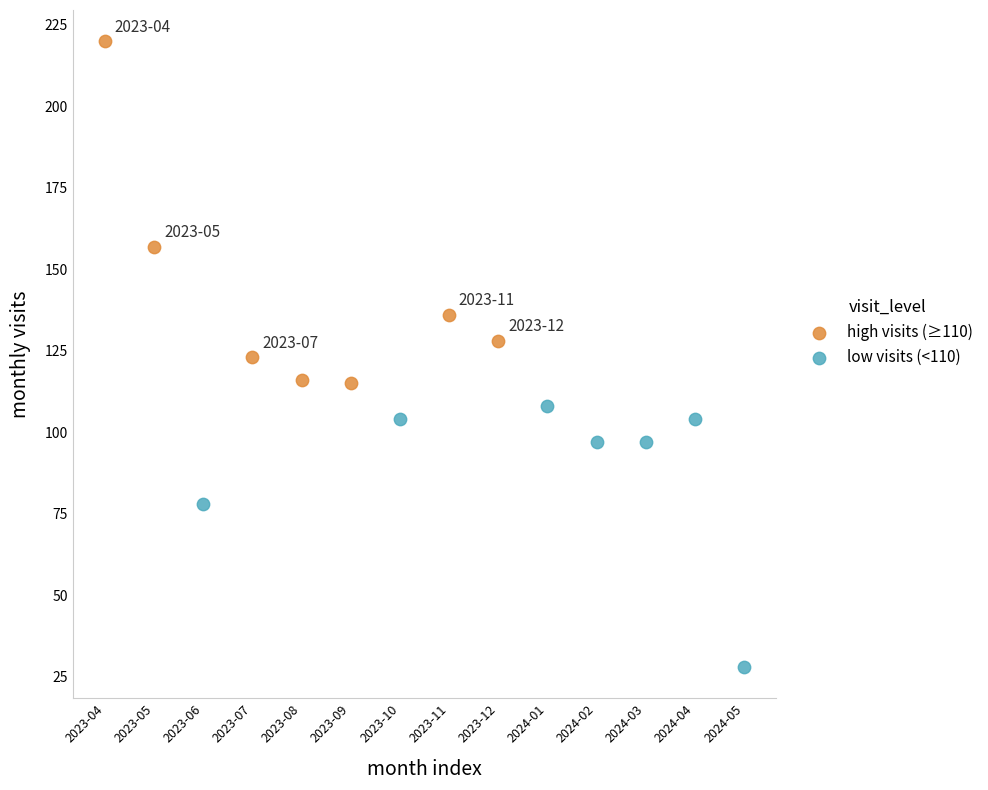

Which series reaches the minimum Y coordinate?

low visits (<110)